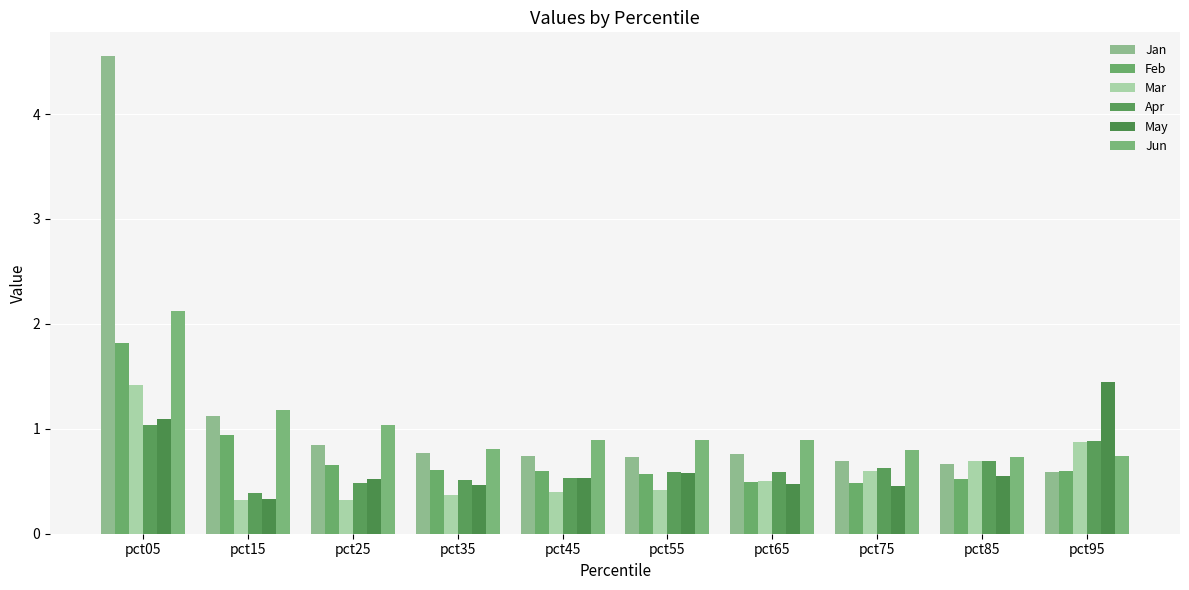

What is the total value across all series at pct95?

5.1